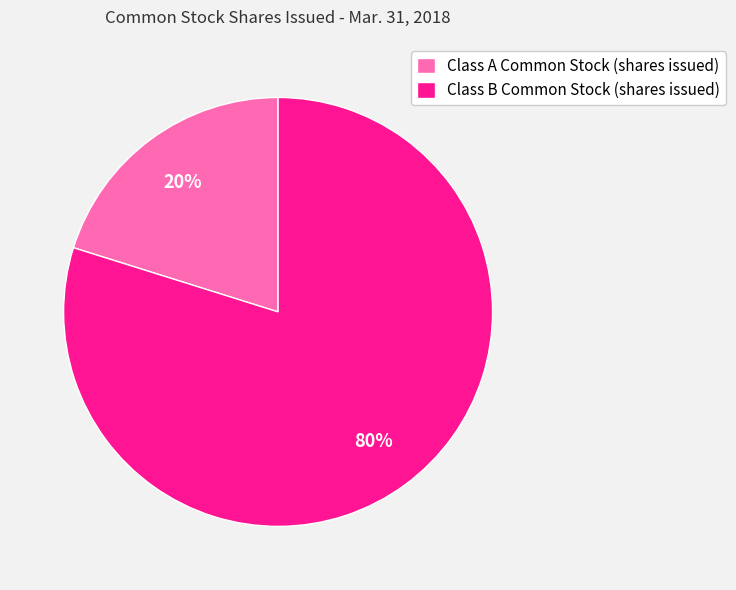

To the nearest percent, what is the combined percentage of Class B Common Stock (shares issued) and Class A Common Stock (shares issued)?

100%